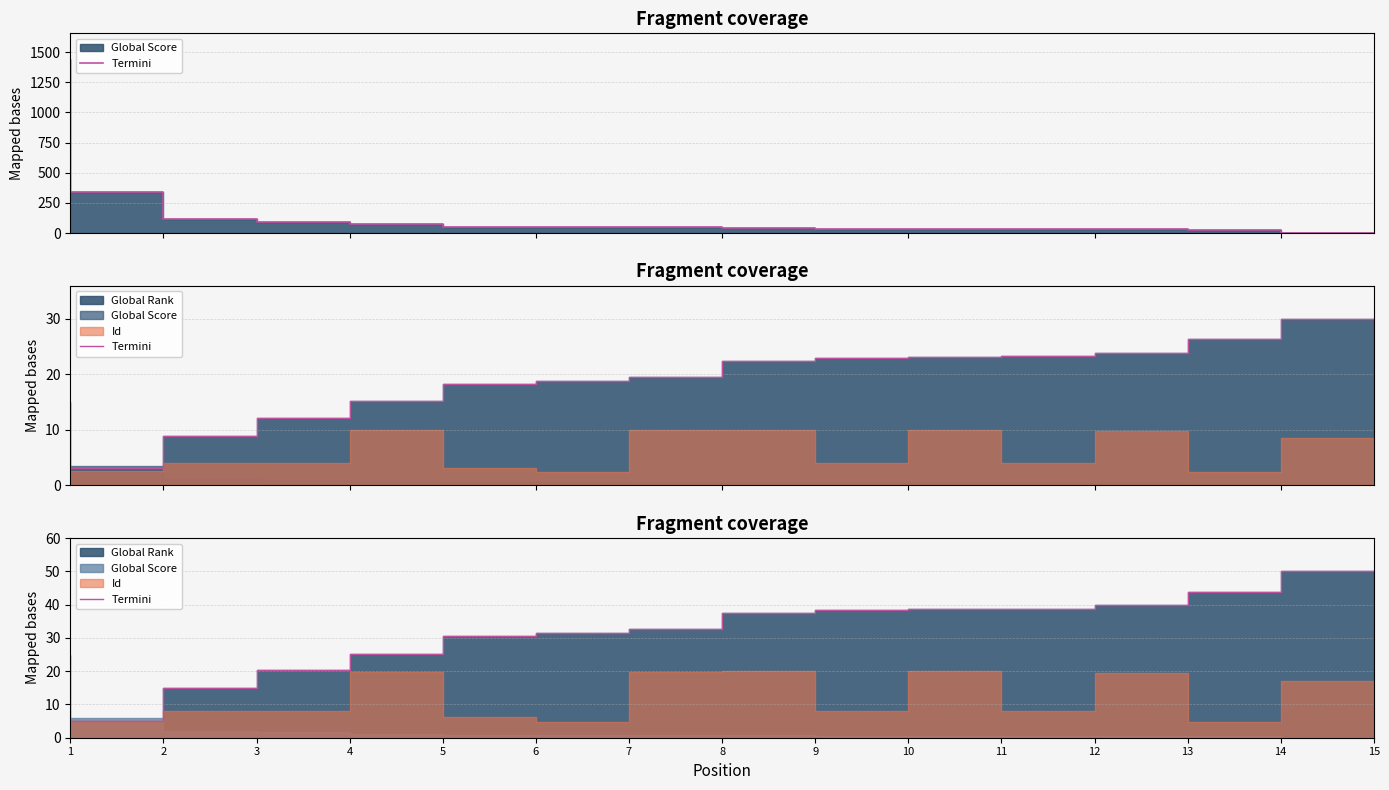

How many lines are shown in the chart?

1